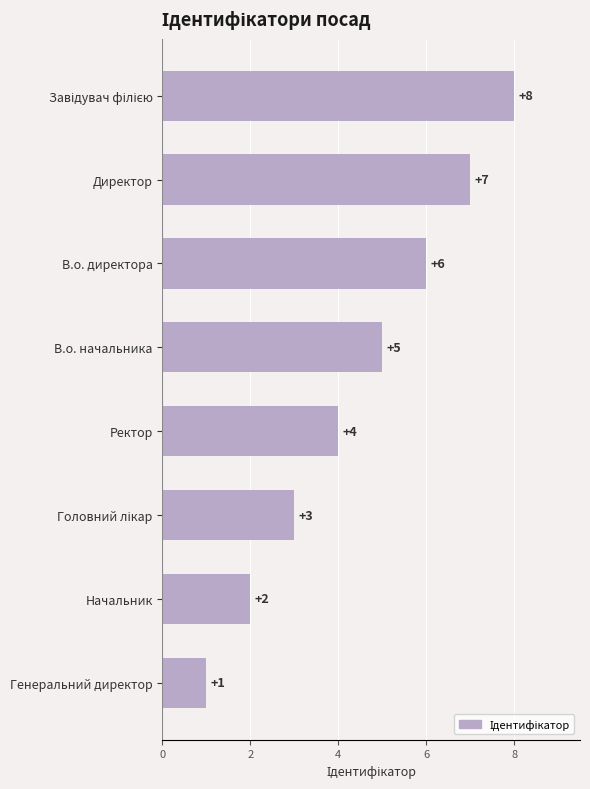

Does the chart contain any negative values?

No